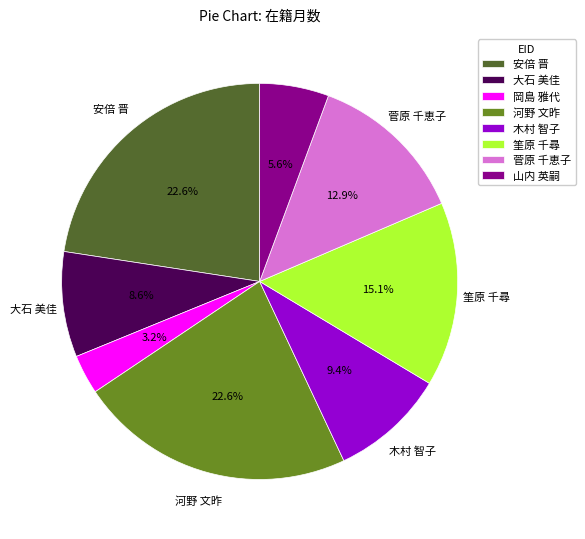

Combined, what portion of the pie is 大石 美佳 and 河野 文昨?

31.2%